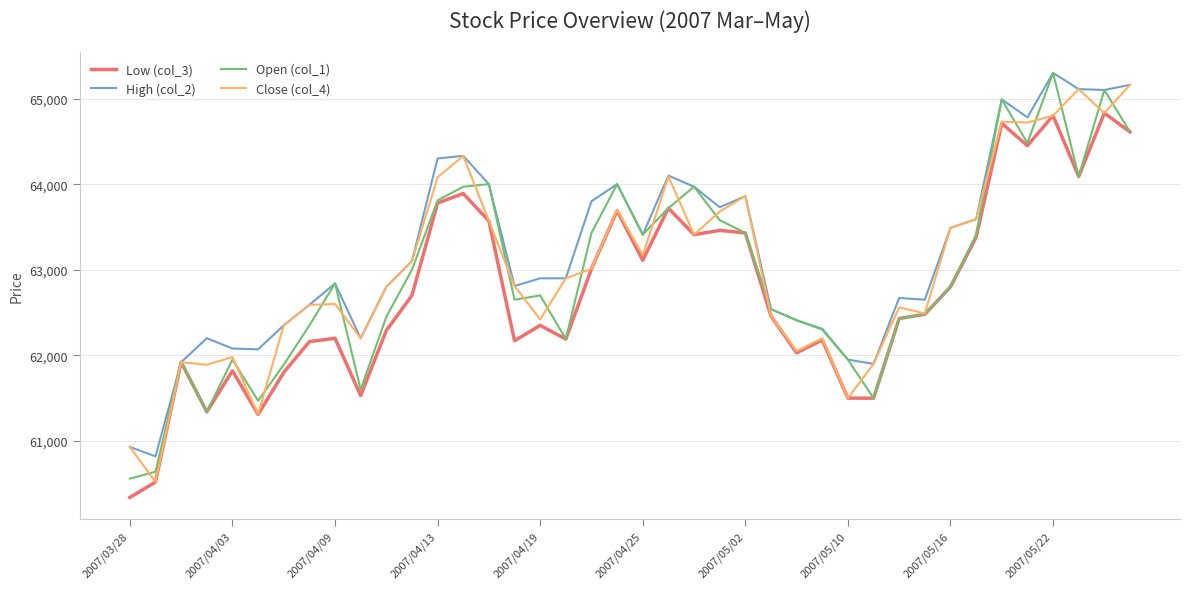

What is the highest value of the Close (col_4) series?

65160